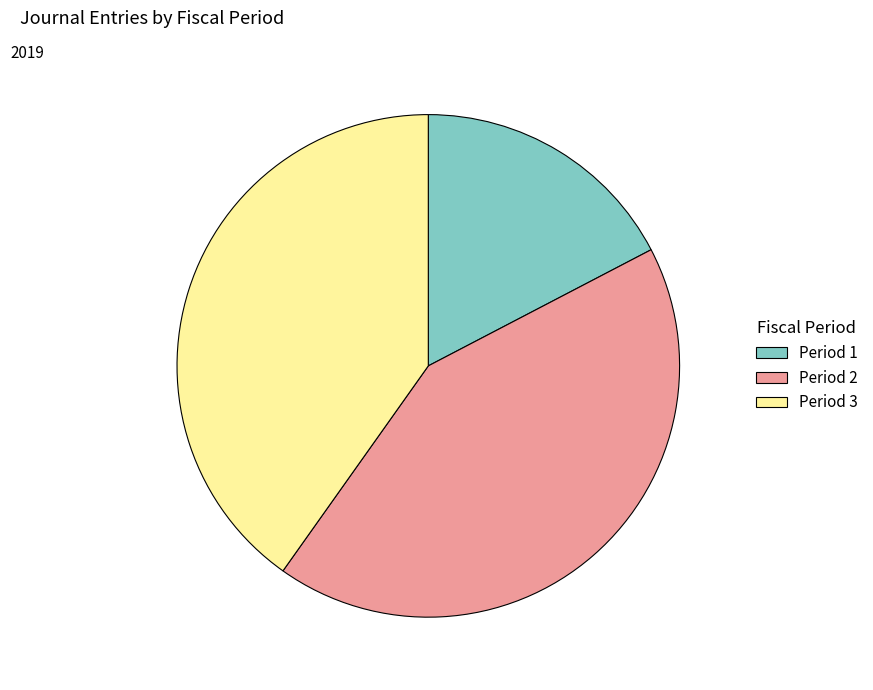

Does any single category account for the majority?

No